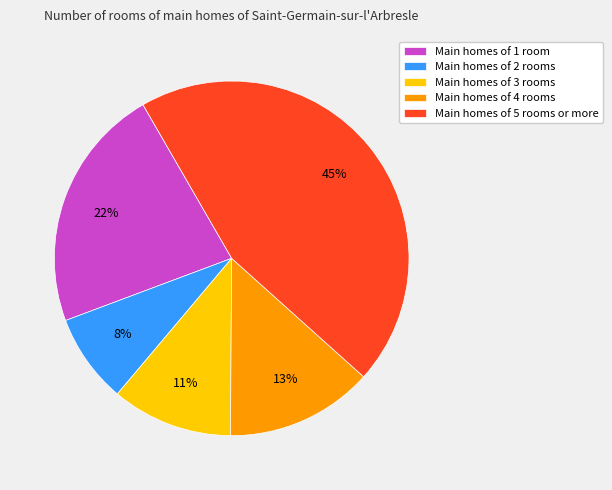

How many segments does this pie chart have?

5